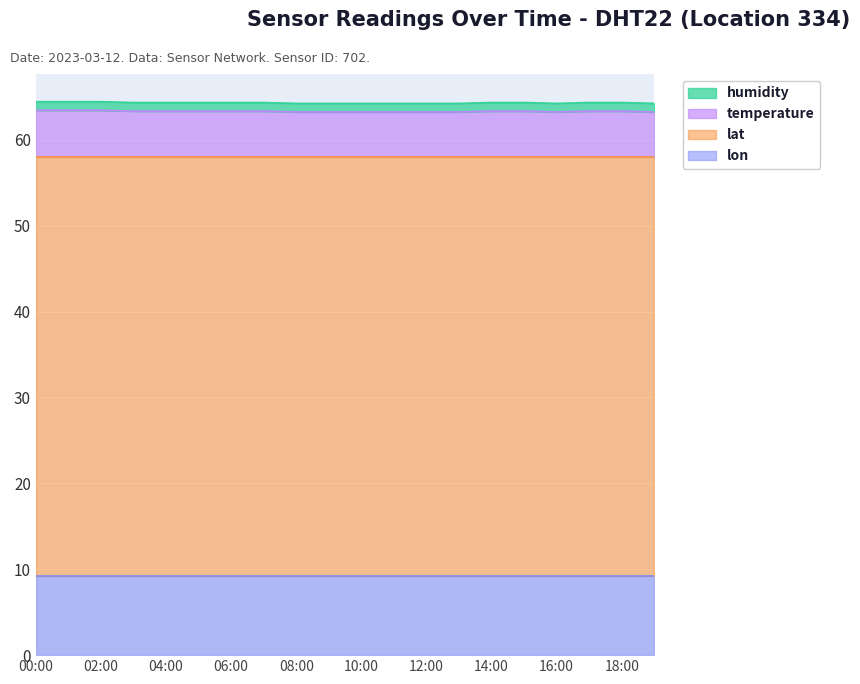

What is the approximate value of lat at 03:00?

48.8